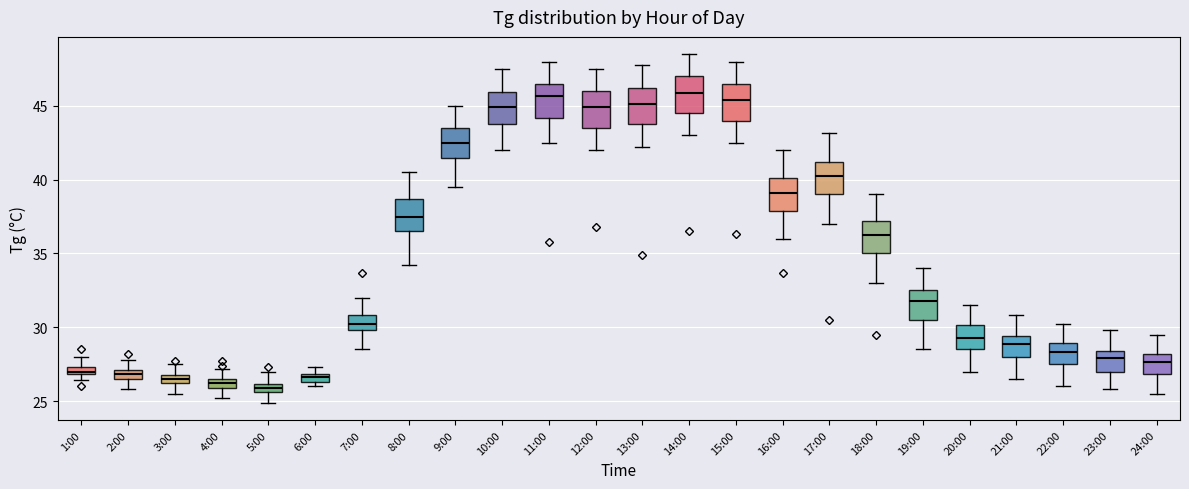

Where is the lower edge of the box for 22:00 on the y-axis? The values are not printed on the chart, so give them approximately, as read against the axis.

27.5